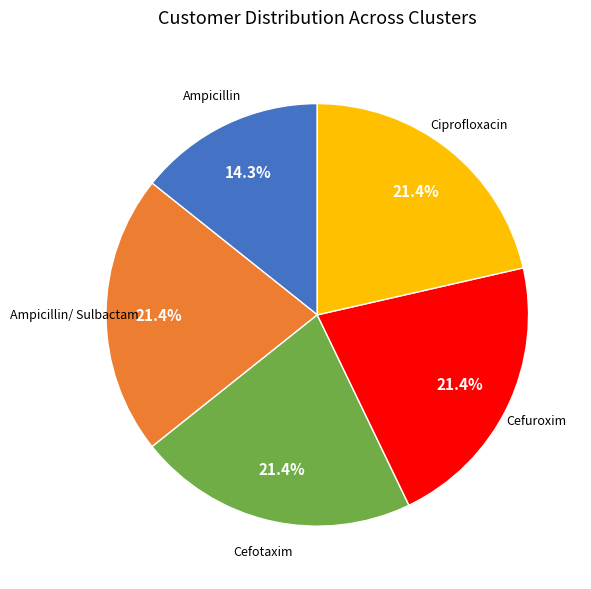

To the nearest percent, what is the difference between the largest and smallest slice percentages?

7%